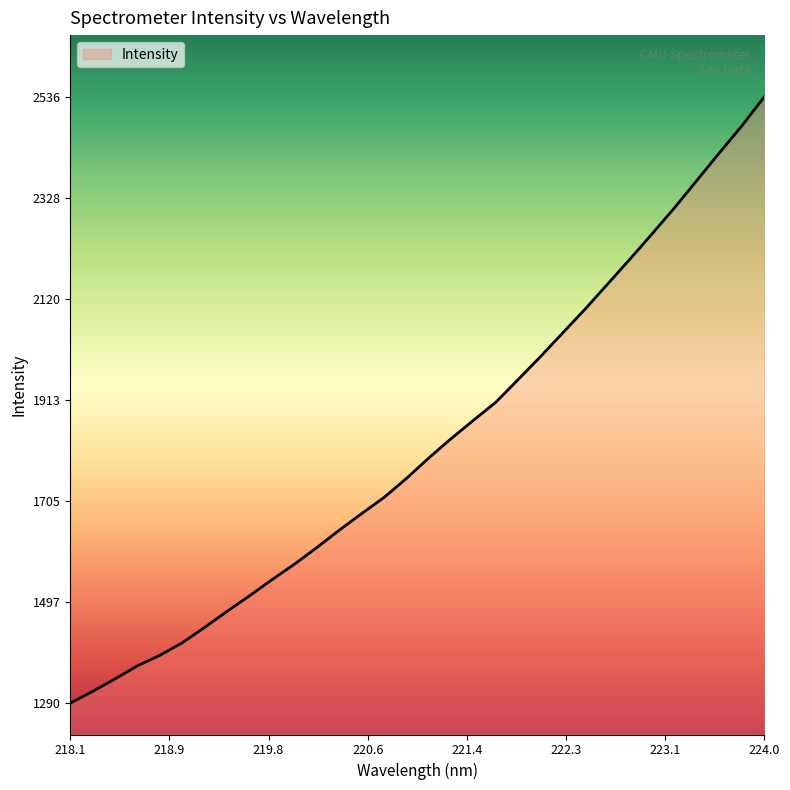

What is the difference between the maximum and minimum values?

1246.0